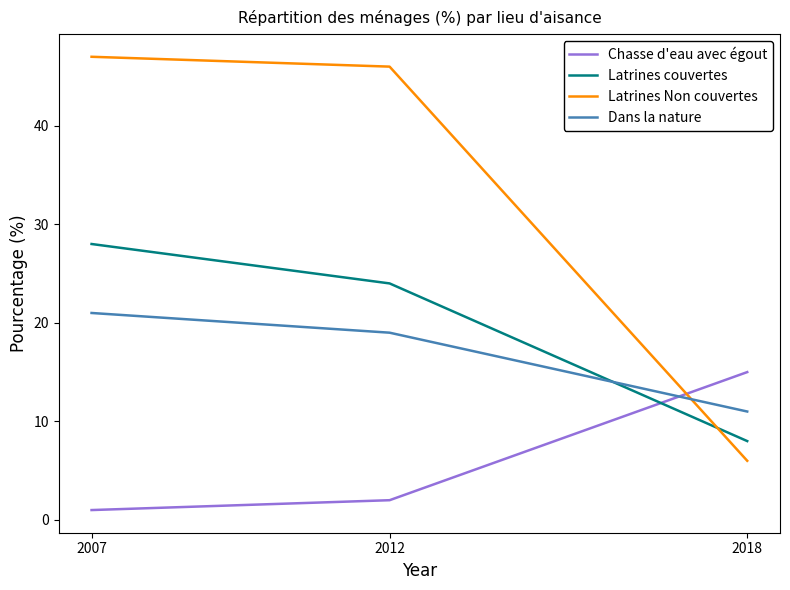

What is the difference between the maximum and minimum values in the Latrines couvertes series?

20